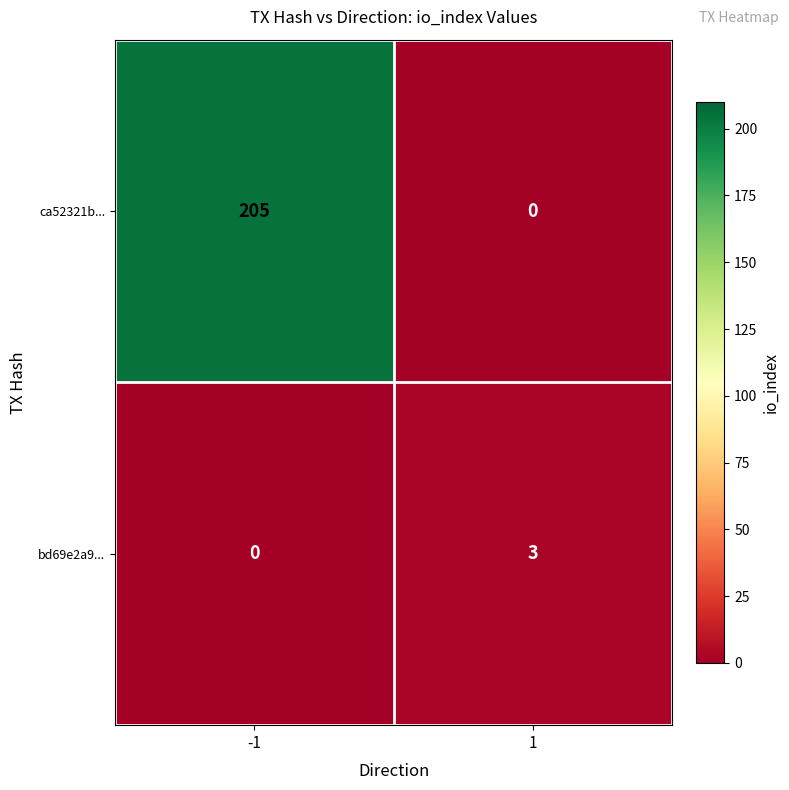

Rank the series by their maximum value, from lowest to highest.

bd69e2a9..., ca52321b...